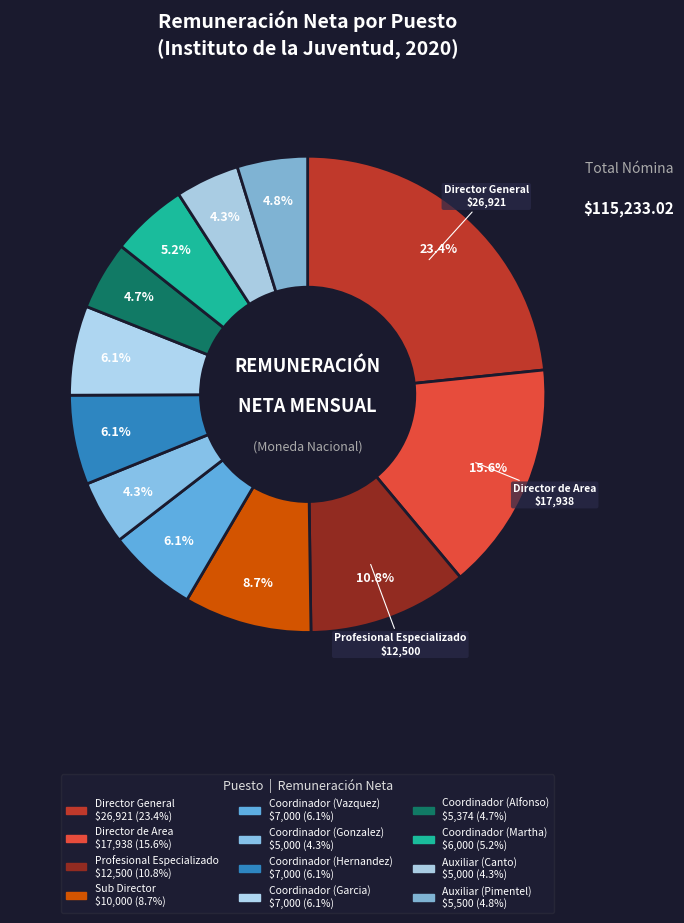

How many segments does this pie chart have?

12